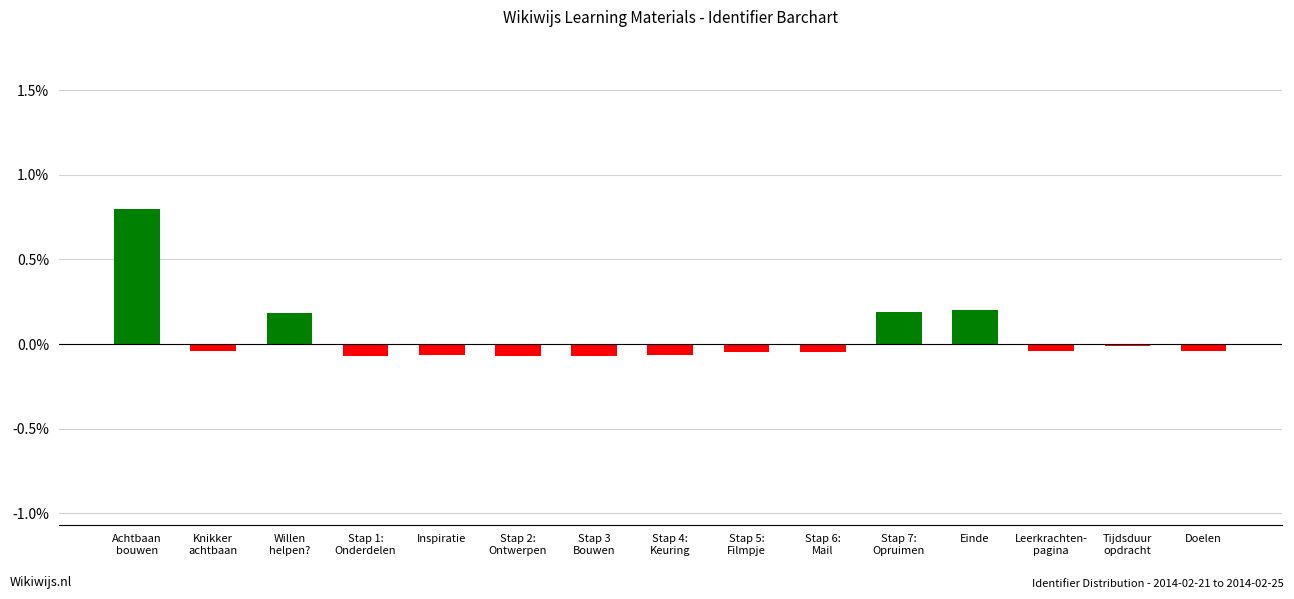

What is the value of the 1st bar from the left?

0.8